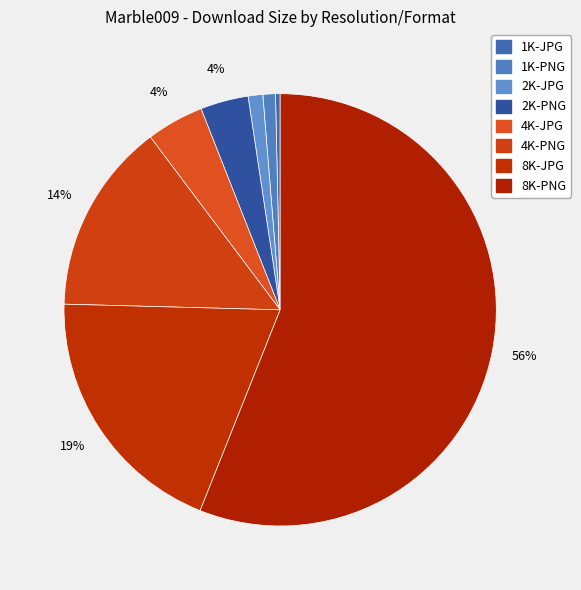

Is 2K-PNG the majority of the pie?

No